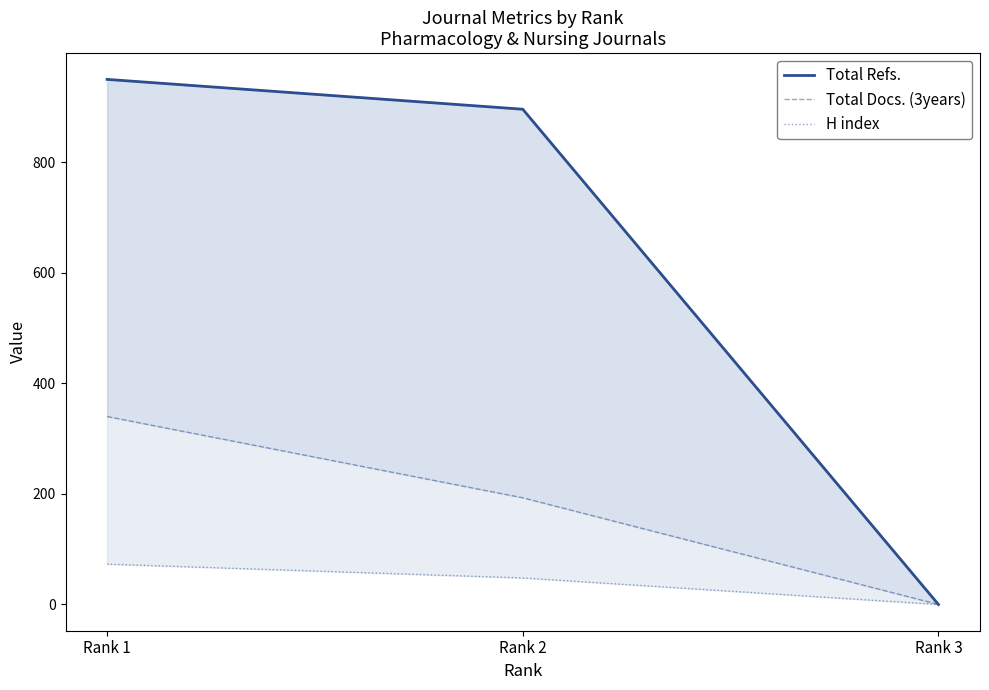

Reading left to right, list all the values displayed in this chart.

Total Refs.: Rank 1=950	Rank 2=896	Rank 3=0
Total Docs. (3years): Rank 1=340	Rank 2=193	Rank 3=0
H index: Rank 1=73	Rank 2=48	Rank 3=0